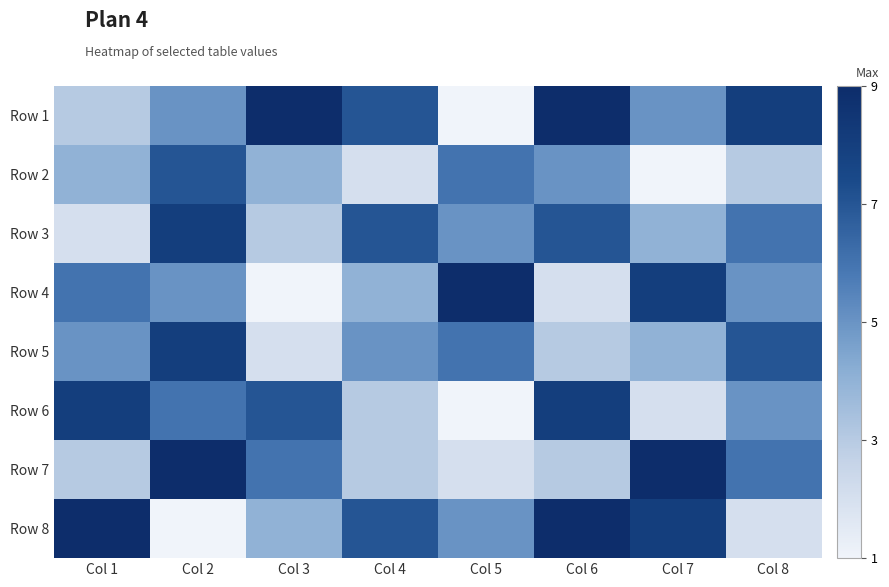

Reading left to right, extract all data points from this chart.

Row 1: Col 1=3	Col 2=5	Col 3=9	Col 4=7	Col 5=1	Col 6=9	Col 7=5	Col 8=8
Row 2: Col 1=4	Col 2=7	Col 3=4	Col 4=2	Col 5=6	Col 6=5	Col 7=1	Col 8=3
Row 3: Col 1=2	Col 2=8	Col 3=3	Col 4=7	Col 5=5	Col 6=7	Col 7=4	Col 8=6
Row 4: Col 1=6	Col 2=5	Col 3=1	Col 4=4	Col 5=9	Col 6=2	Col 7=8	Col 8=5
Row 5: Col 1=5	Col 2=8	Col 3=2	Col 4=5	Col 5=6	Col 6=3	Col 7=4	Col 8=7
Row 6: Col 1=8	Col 2=6	Col 3=7	Col 4=3	Col 5=1	Col 6=8	Col 7=2	Col 8=5
Row 7: Col 1=3	Col 2=9	Col 3=6	Col 4=3	Col 5=2	Col 6=3	Col 7=9	Col 8=6
Row 8: Col 1=9	Col 2=1	Col 3=4	Col 4=7	Col 5=5	Col 6=9	Col 7=8	Col 8=2